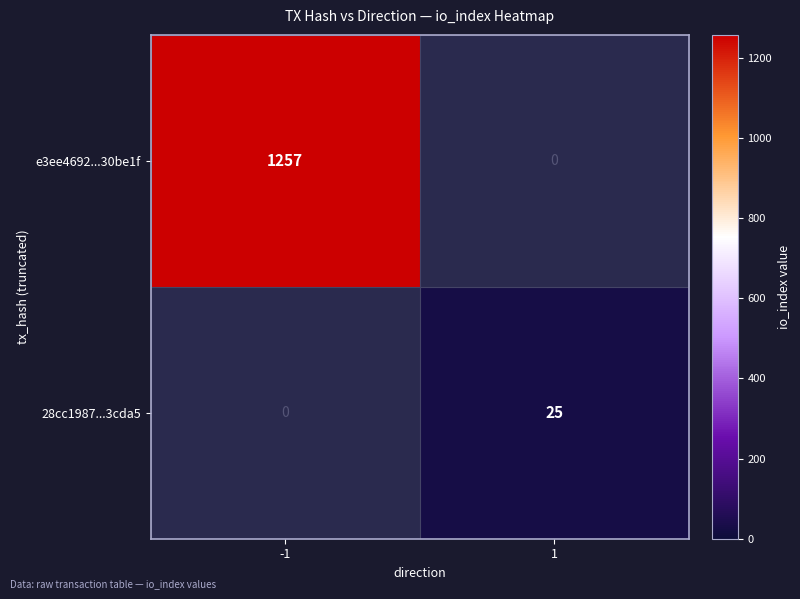

What value does the e3ee4692...30be1f series have at -1?

1257